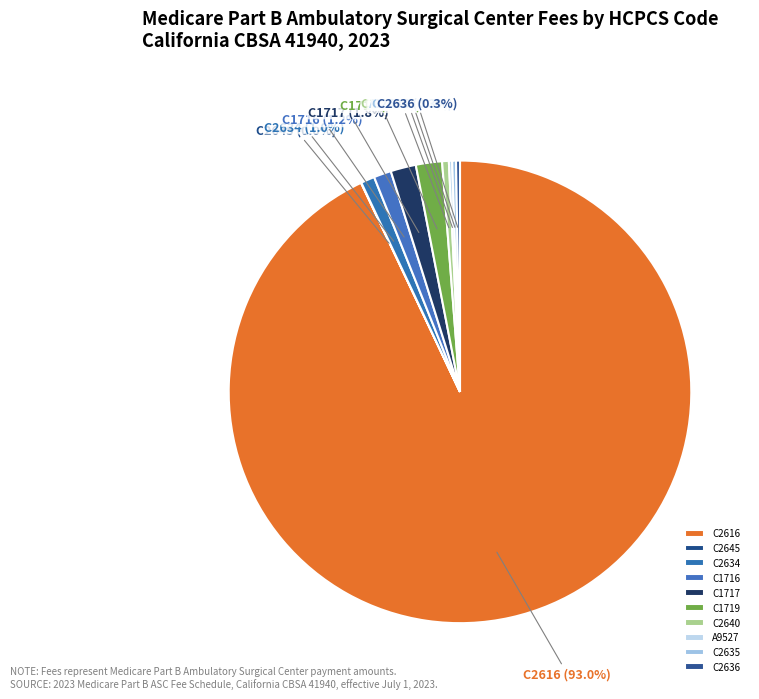

True or false: C1716 accounts for 1% of the total.

True